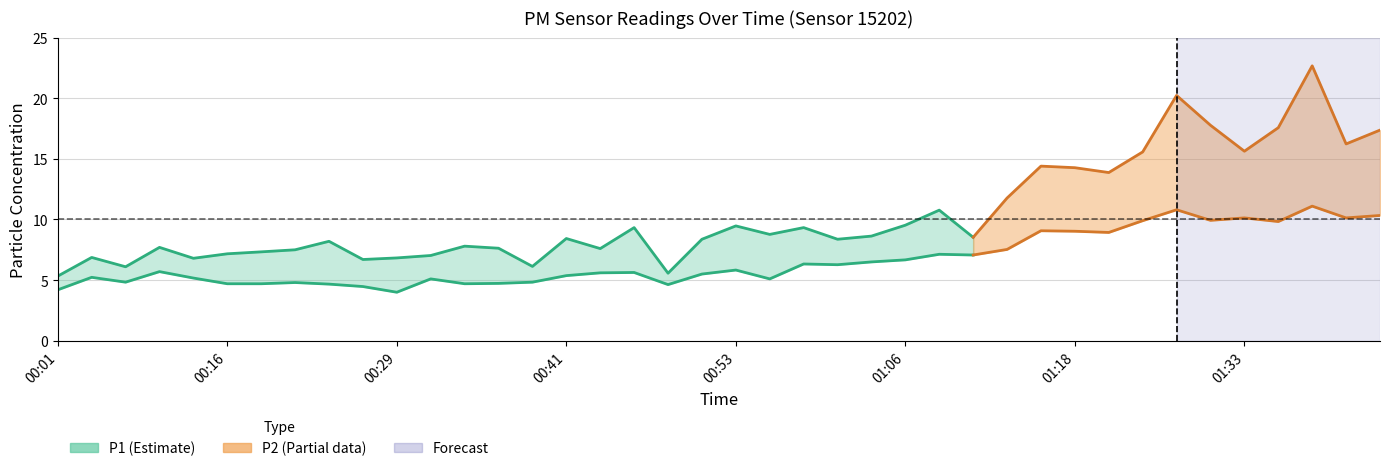

How many lines are shown in the chart?

2